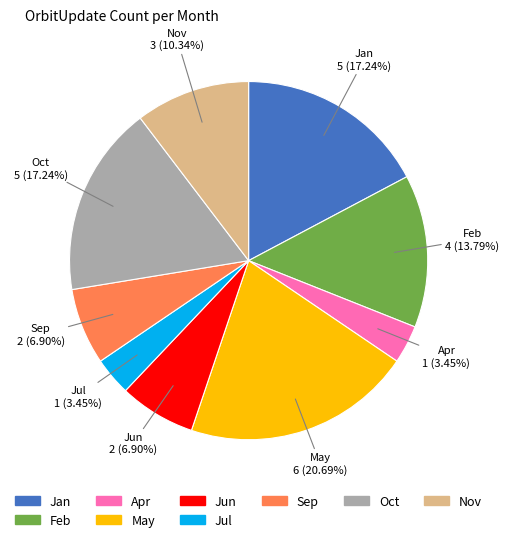

Does any single category account for the majority?

No